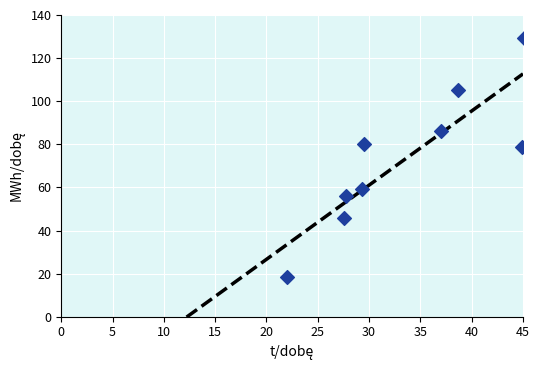

What is the average X value?

33.5